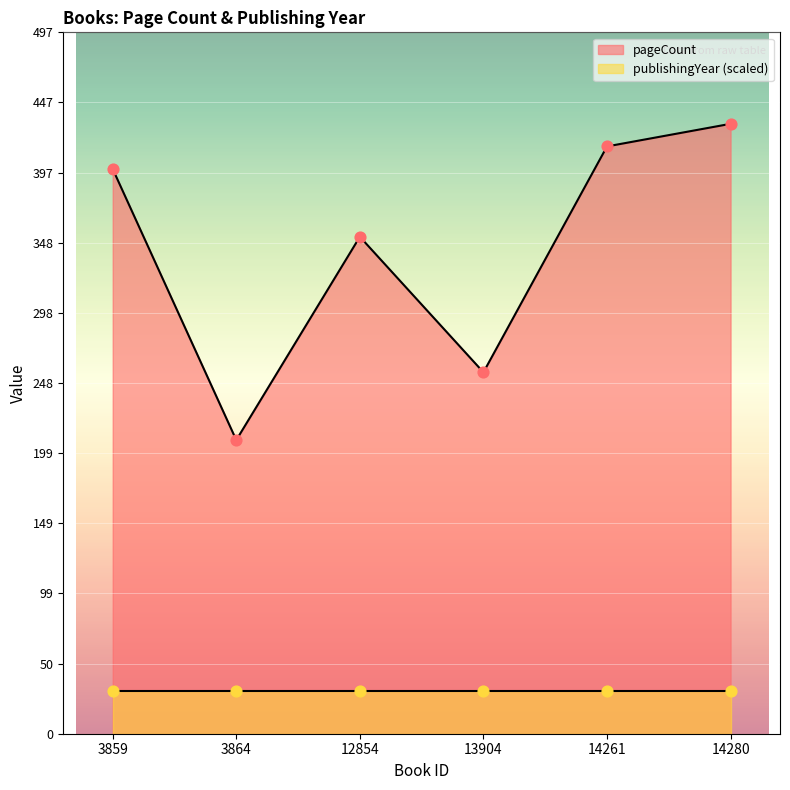

Between 14261 and 3859, which is larger?

14261